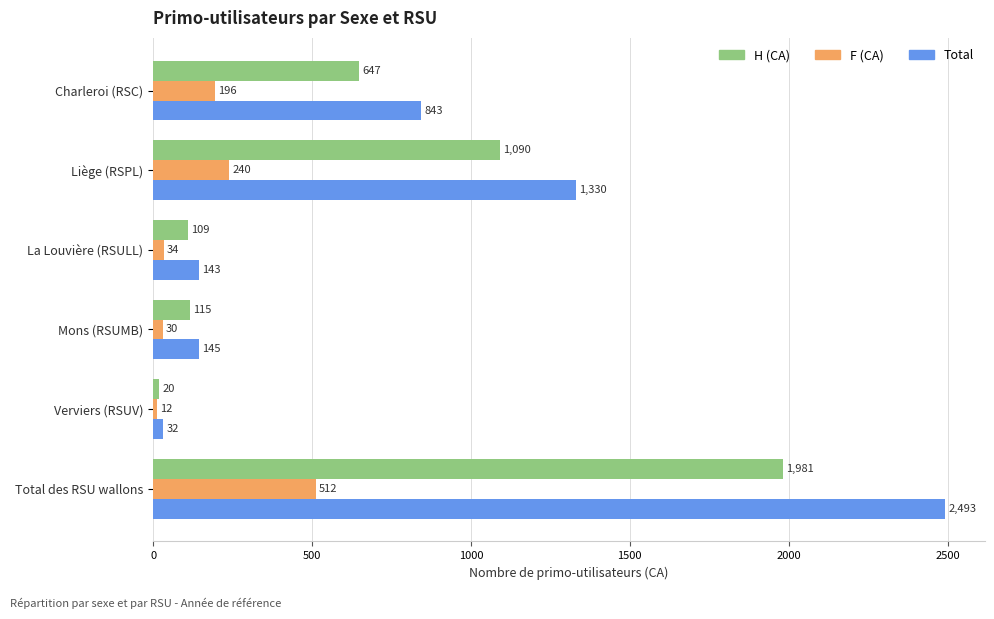

Rank the categories by H (CA) value from lowest to highest.

Verviers (RSUV), La Louvière (RSULL), Mons (RSUMB), Charleroi (RSC), Liège (RSPL), Total des RSU wallons